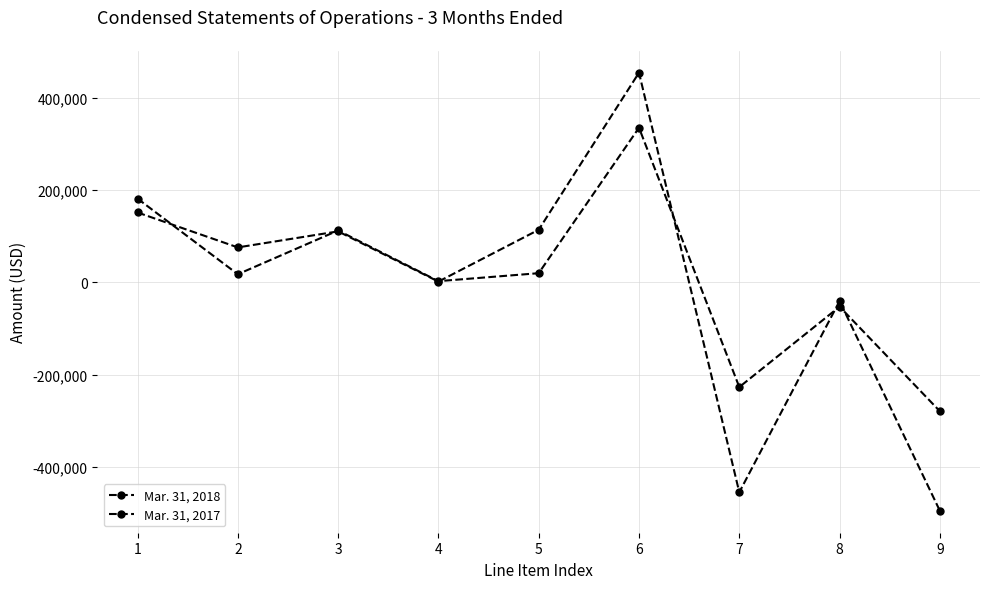

True or false: Mar. 31, 2017 has more than 0 interior local peaks.

True